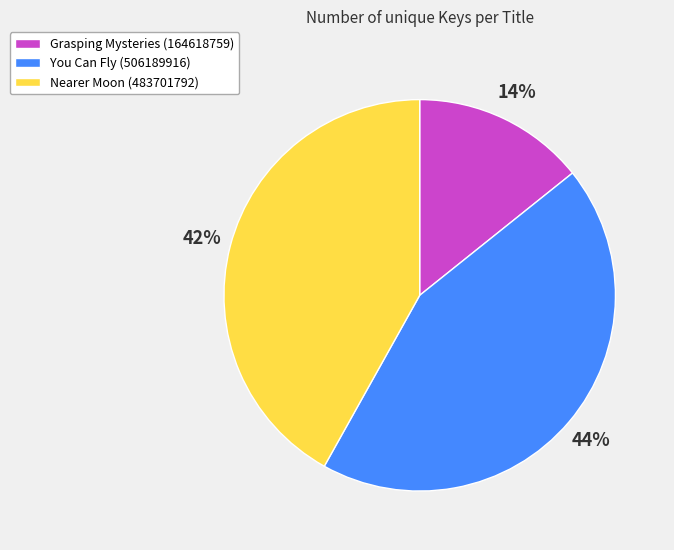

Does You Can Fly (506189916) account for over 50% of the chart?

No